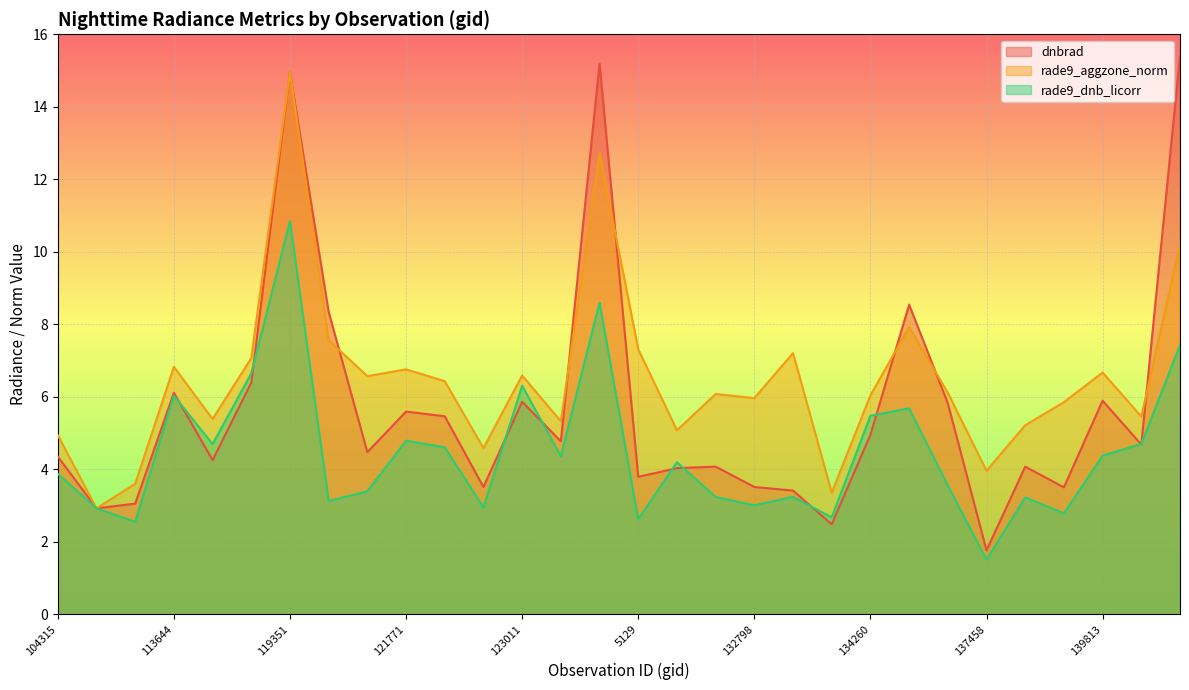

Between 104315 and 107081, which series saw the biggest shift?

rade9_aggzone_norm